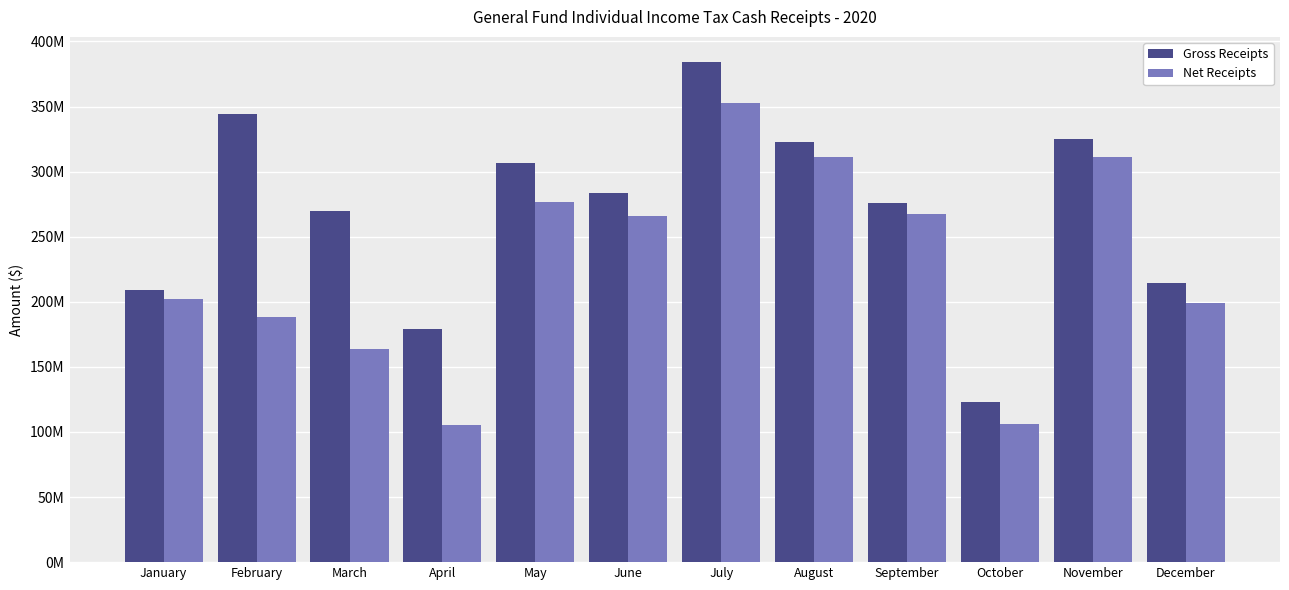

Does the chart contain stacked bars?

No